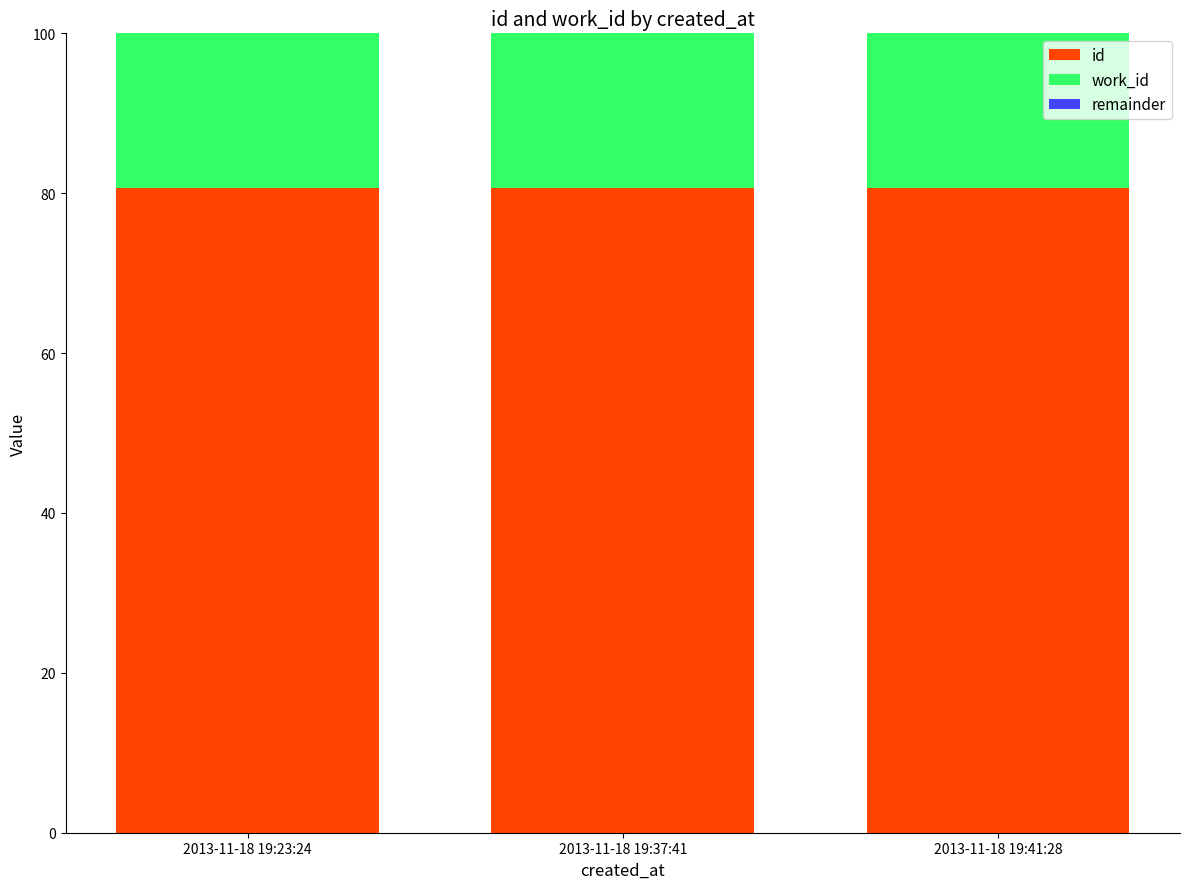

What is the average value of the id series?

80.6